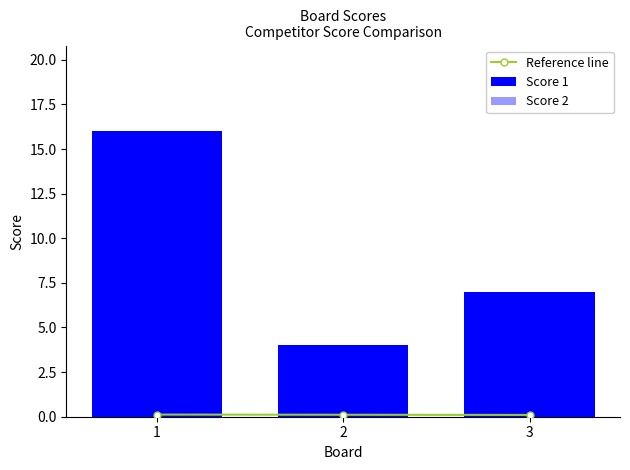

Between 3 and 2, which is larger?

2